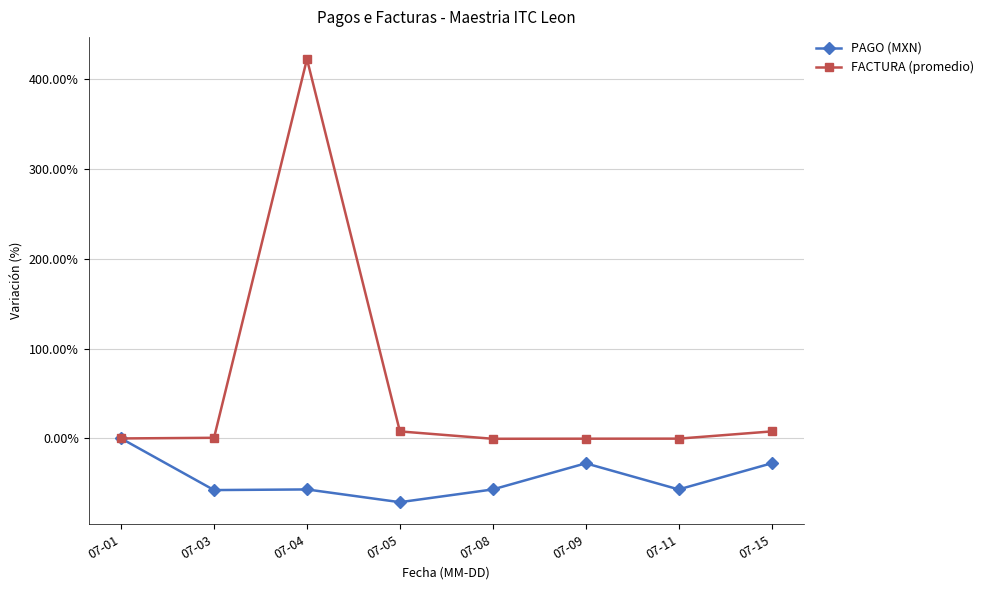

Rank the series at 07-03 from lowest to highest value.

PAGO (MXN), FACTURA (promedio)